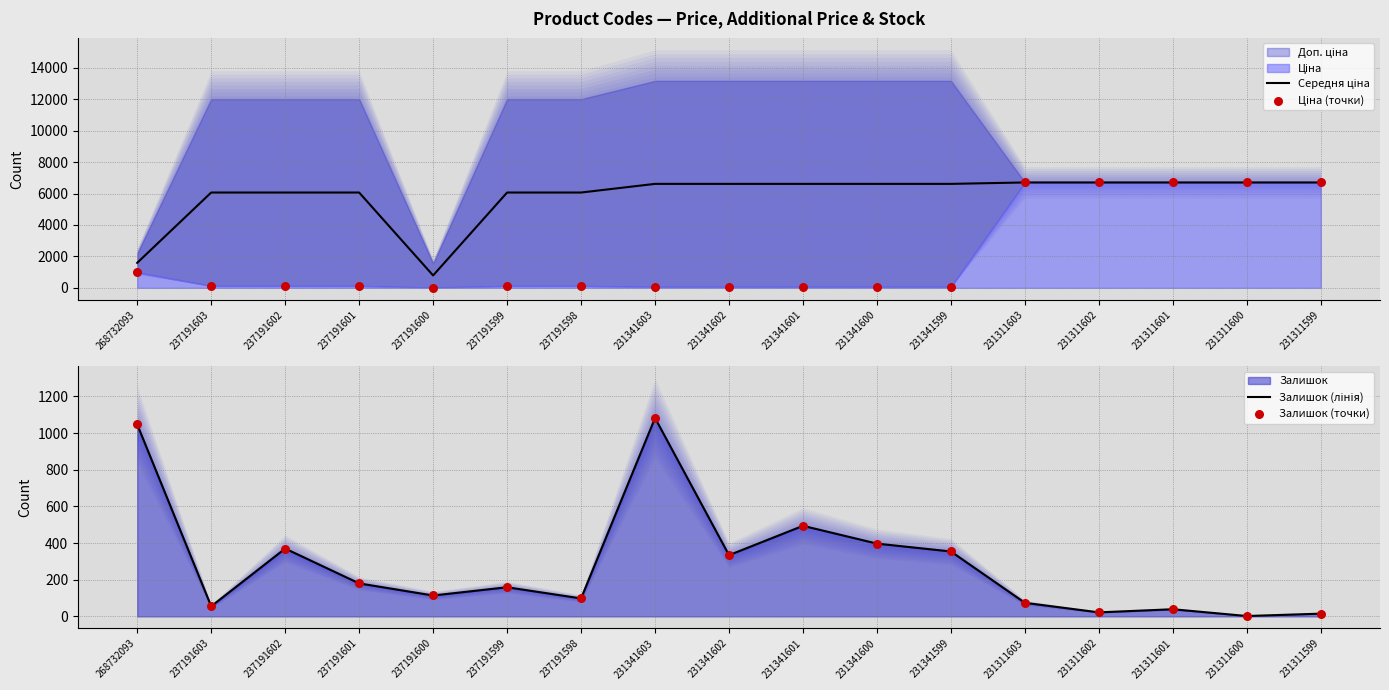

At which category is the sum across all series the highest?

231311603